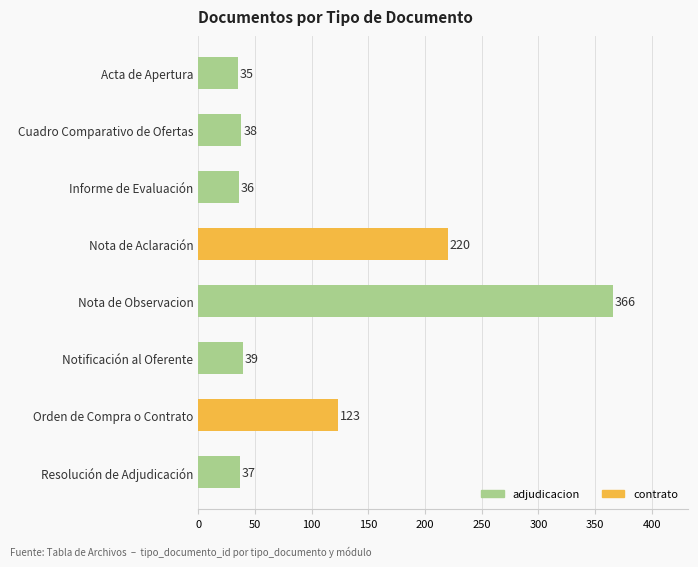

What is the smallest value displayed?

35